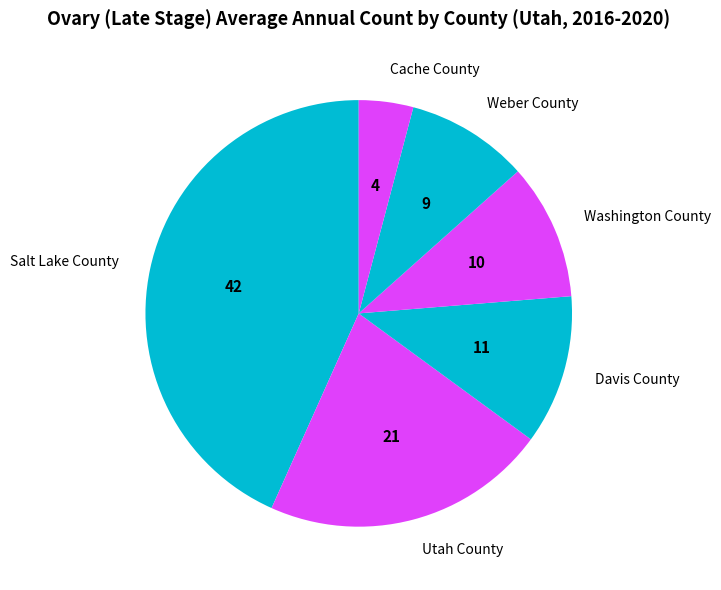

Which category has the smallest portion of the pie?

Cache County